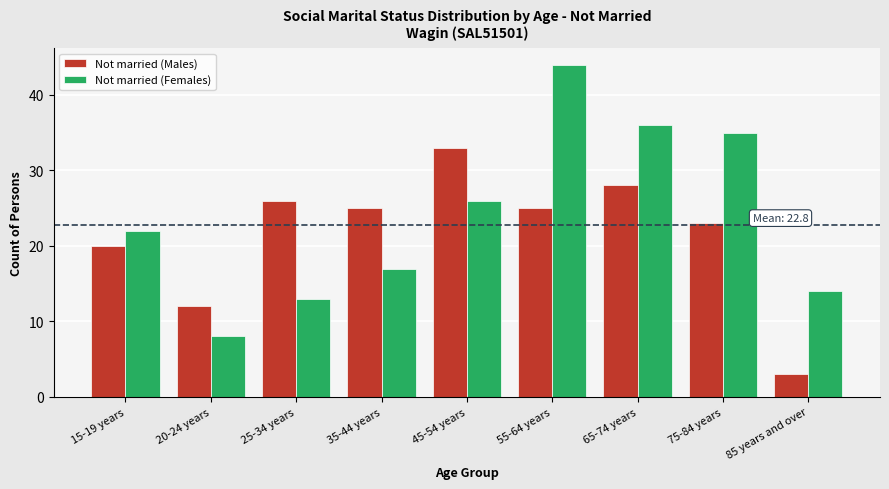

Reading left to right, extract all data points from this chart.

Not married (Males): 15-19 years=20	20-24 years=12	25-34 years=26	35-44 years=25	45-54 years=33	55-64 years=25	65-74 years=28	75-84 years=23	85 years and over=3
Not married (Females): 15-19 years=22	20-24 years=8	25-34 years=13	35-44 years=17	45-54 years=26	55-64 years=44	65-74 years=36	75-84 years=35	85 years and over=14